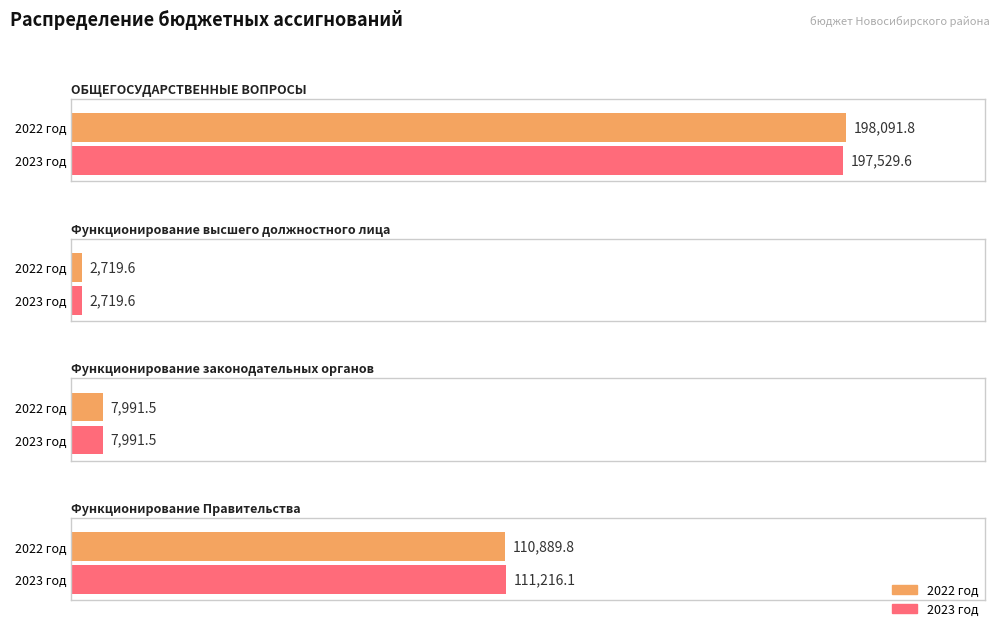

The 2023 год series shows 7991.5 at Функционирование законодательных органов. True or false?

True